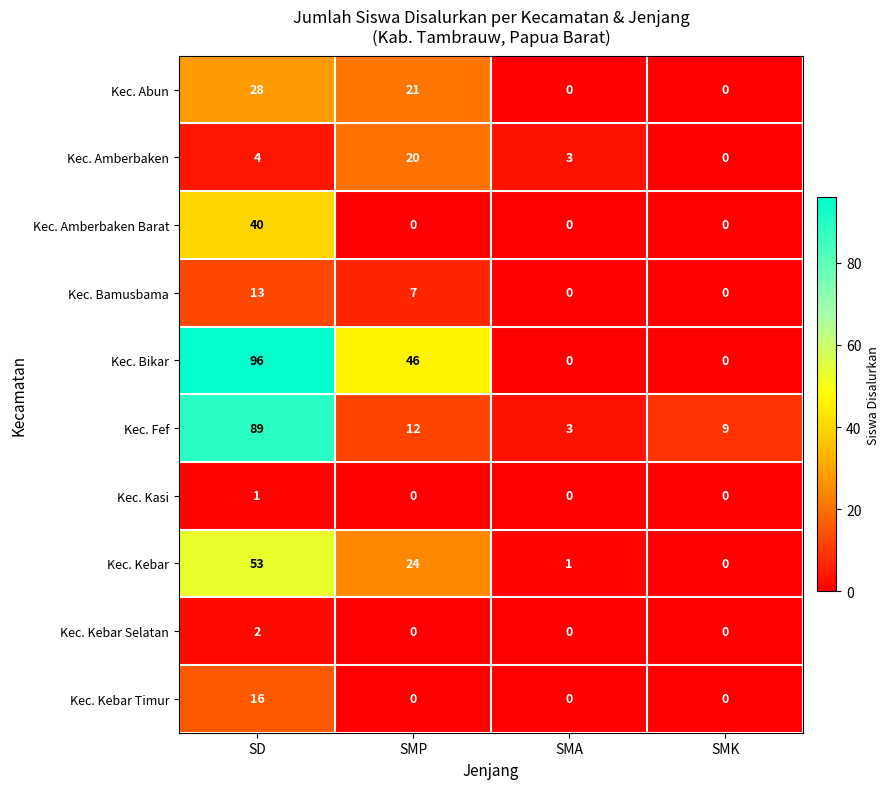

At which category is the sum across all series the highest?

SD